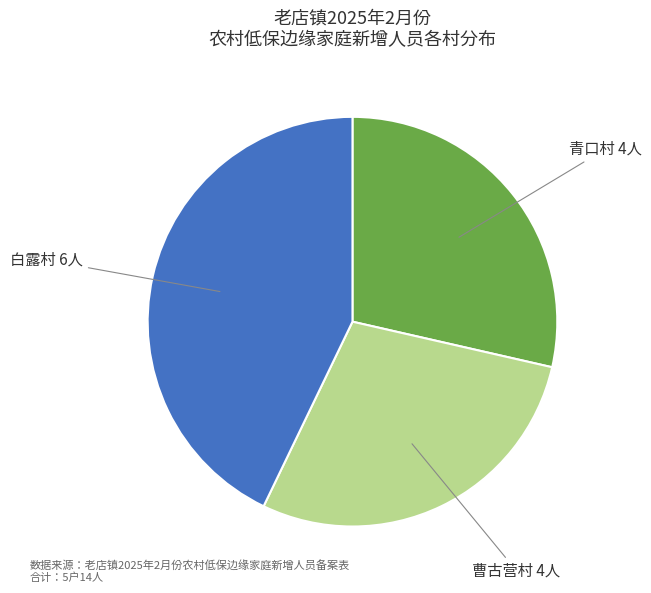

Is it true that 青口村 4人 is 35% of the pie?

False